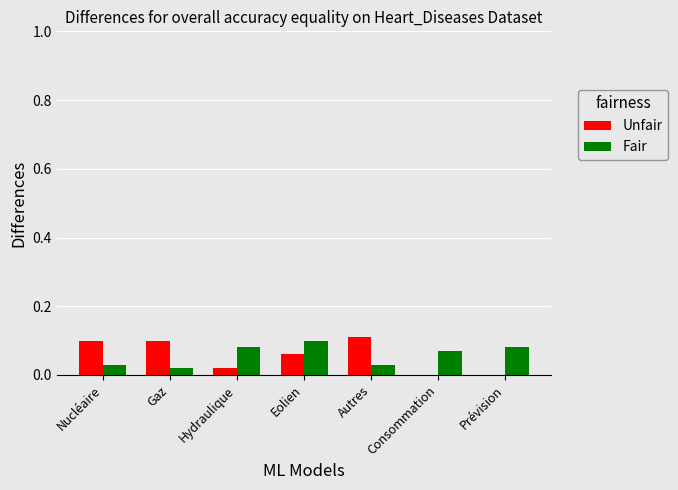

The Unfair series shows 0.1 at Autres. True or false?

True